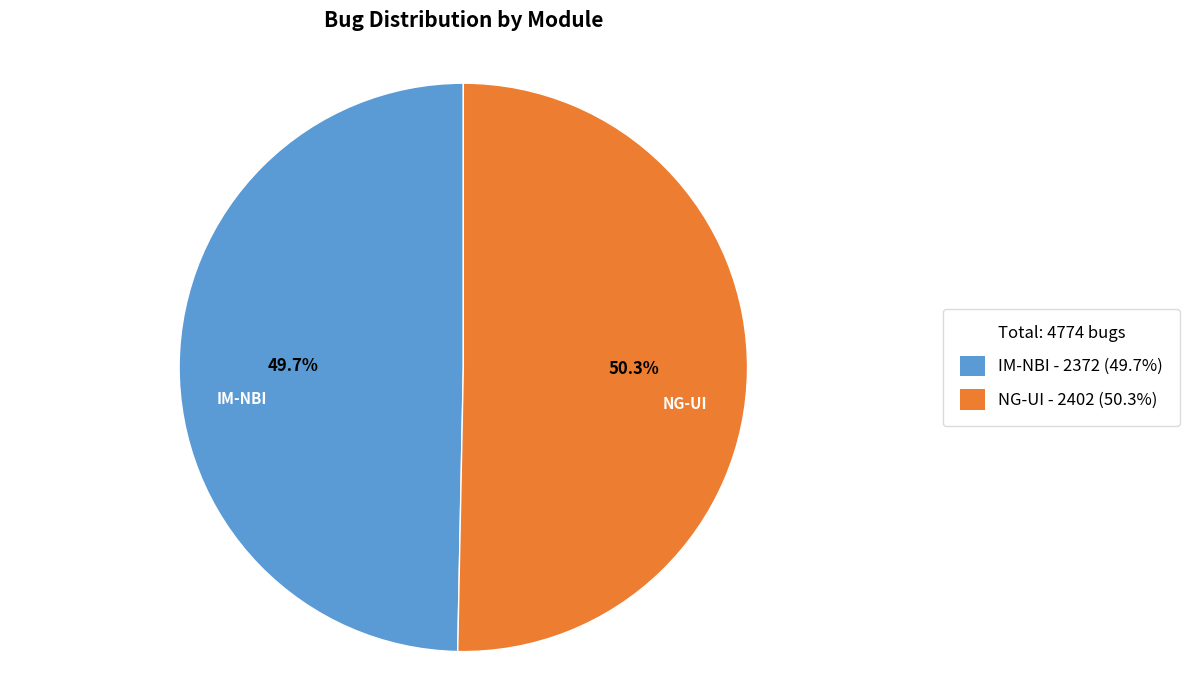

Which category has the smallest portion of the pie?

IM-NBI